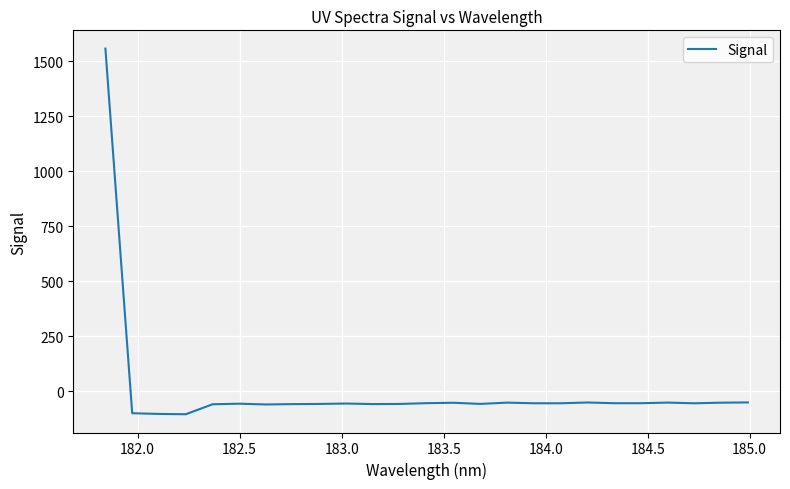

Count the number of data series in this chart.

1